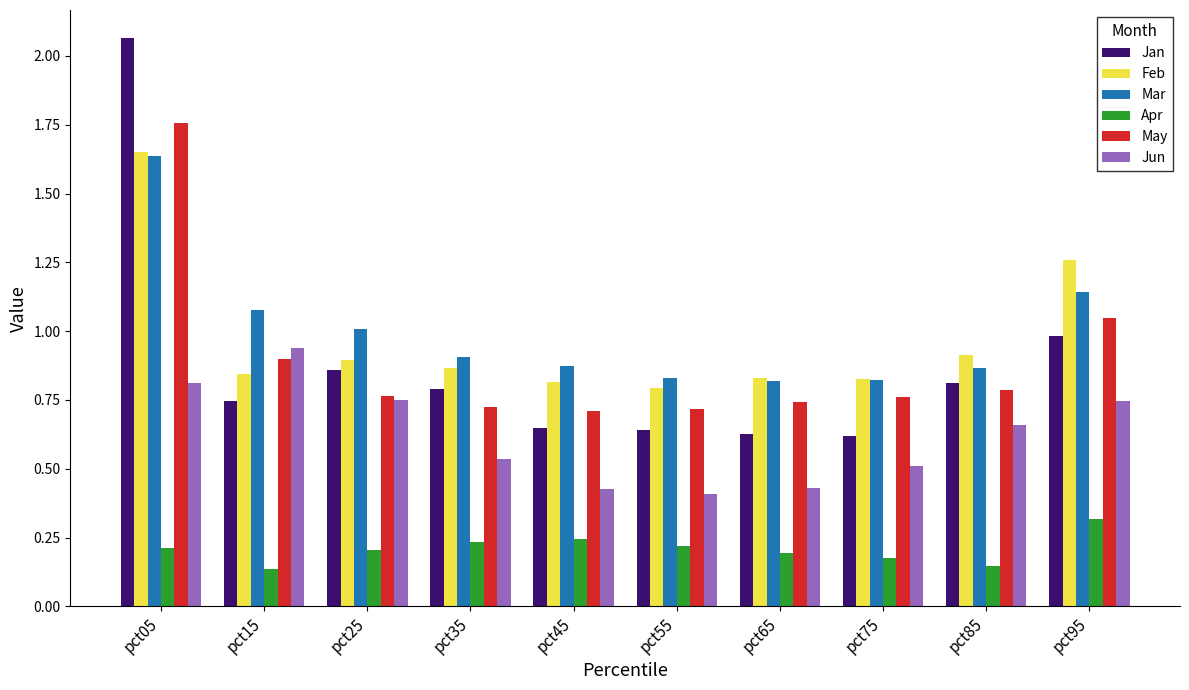

Which category has the highest value across all series?

pct05